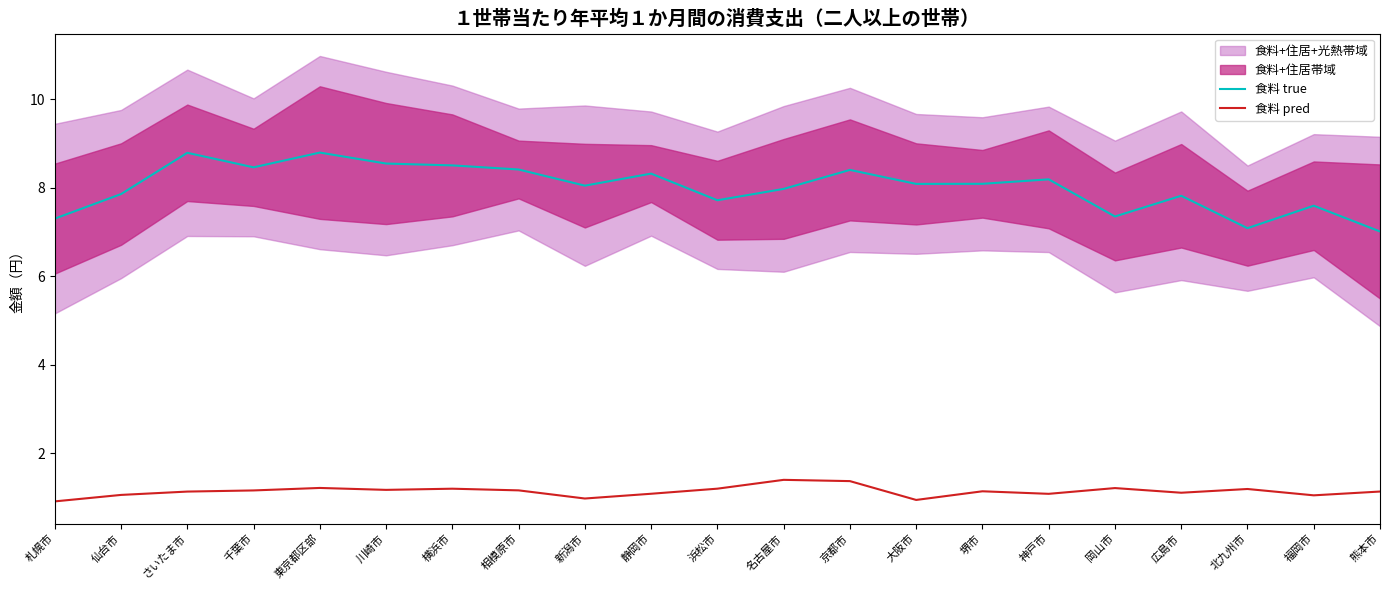

True or false: 食料 pred and 食料 true cross at least once.

False